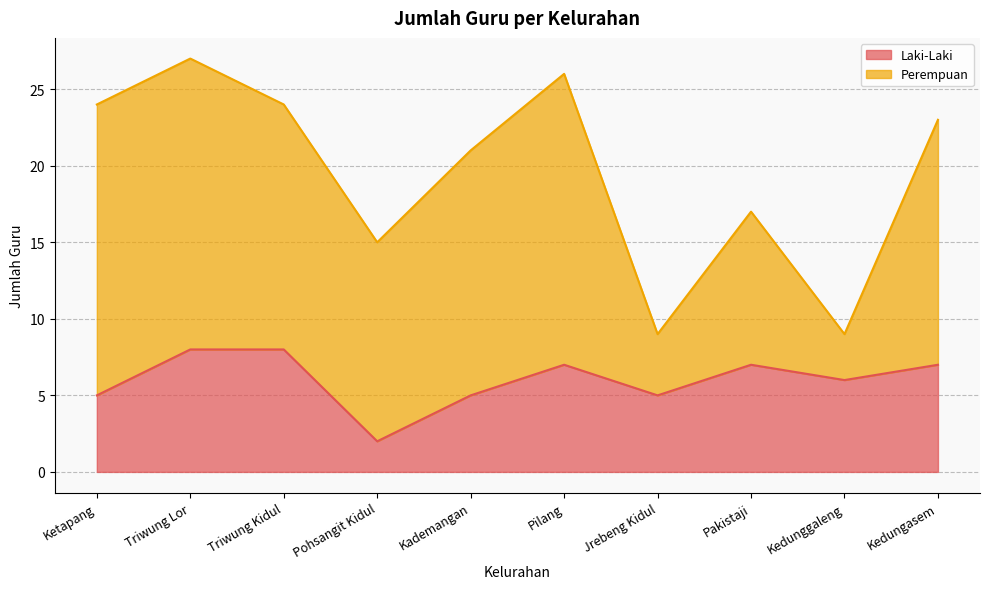

What is the smallest value displayed?

2